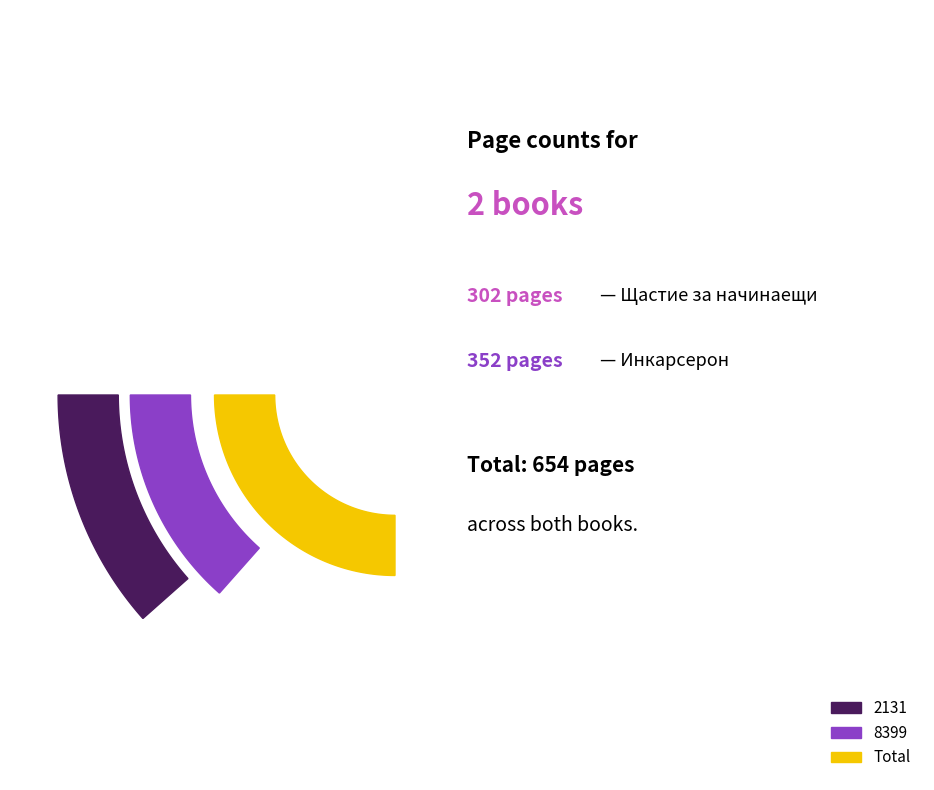

Which slice represents more than half of the pie?

8399